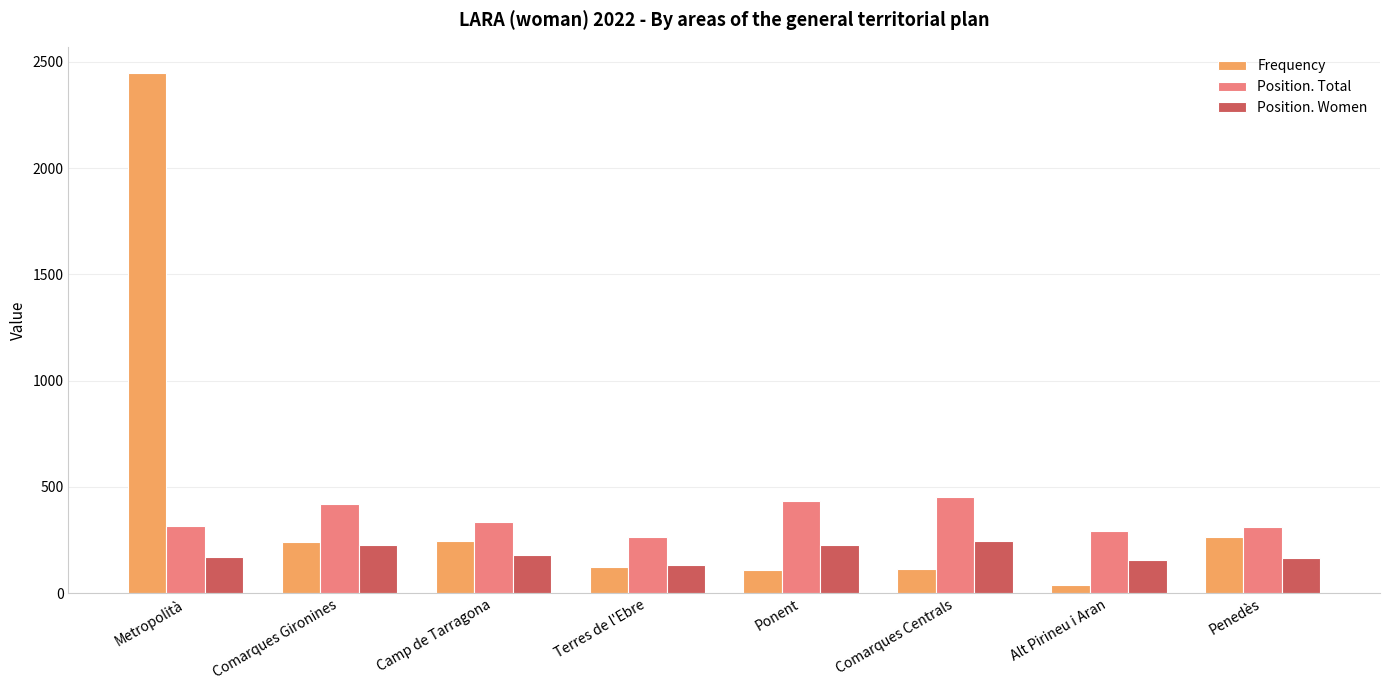

List the series in order of their overall mean, lowest first.

Position. Women, Position. Total, Frequency